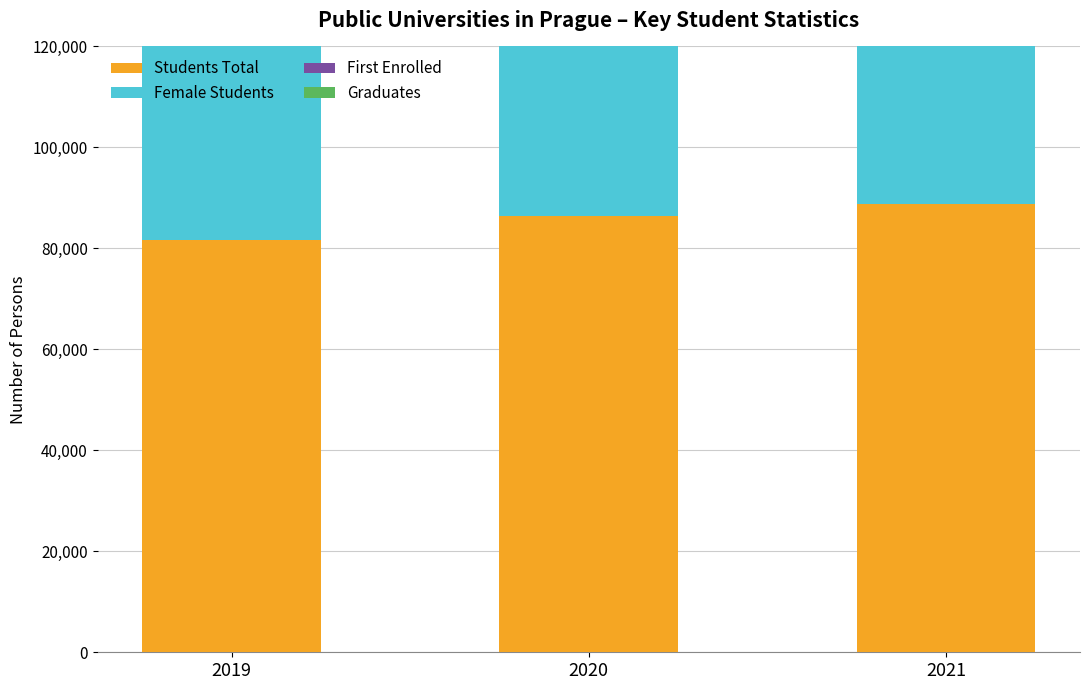

Reading left to right, list all the values displayed in this chart.

Students Total: 81747	86452	88883
Female Students: 43469	45956	47421
First Enrolled: 17622	19449	19579
Graduates: 17951	17754	17630